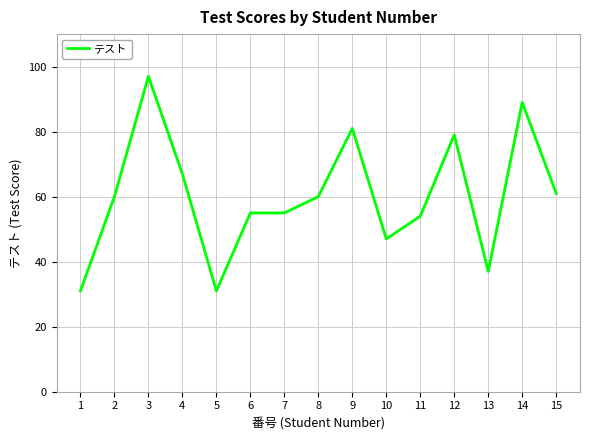

True or false: the data has more than 1 interior local peaks.

True